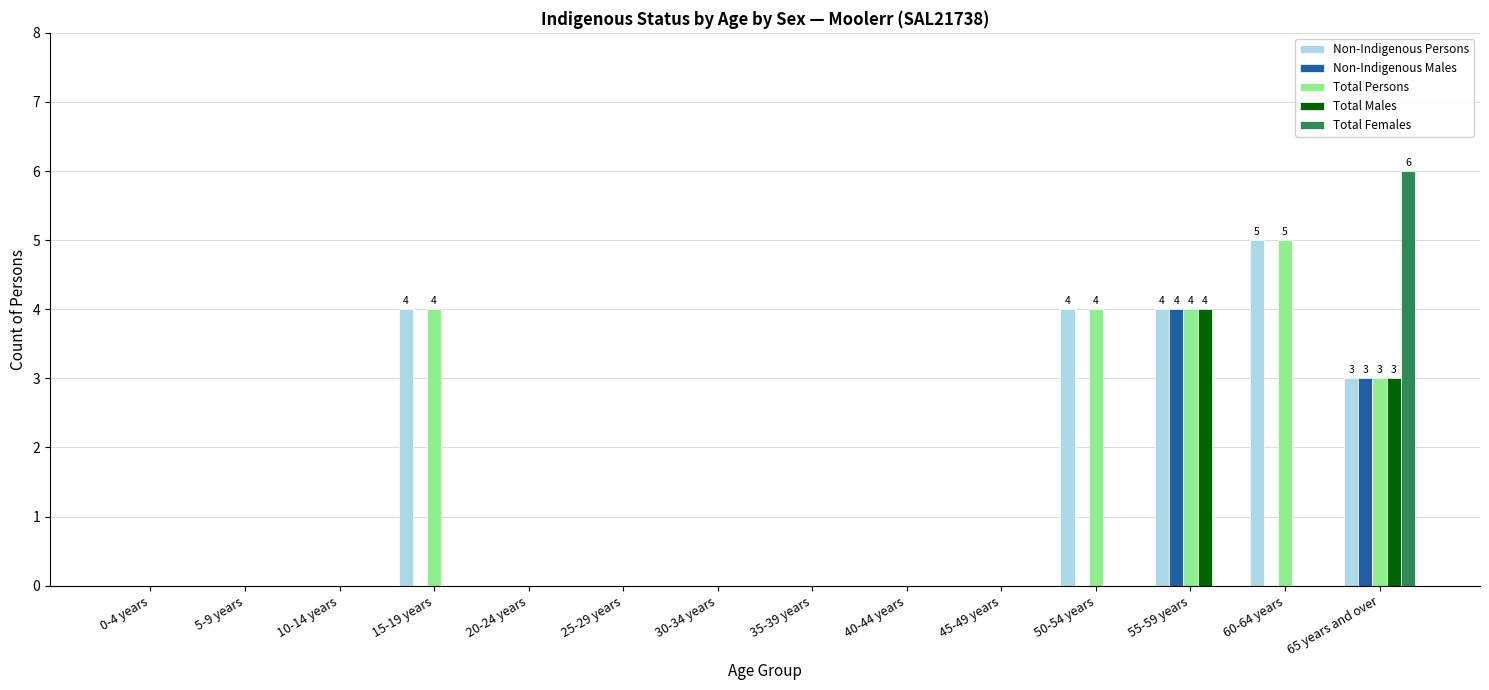

At which category is the sum across all series the highest?

65 years and over